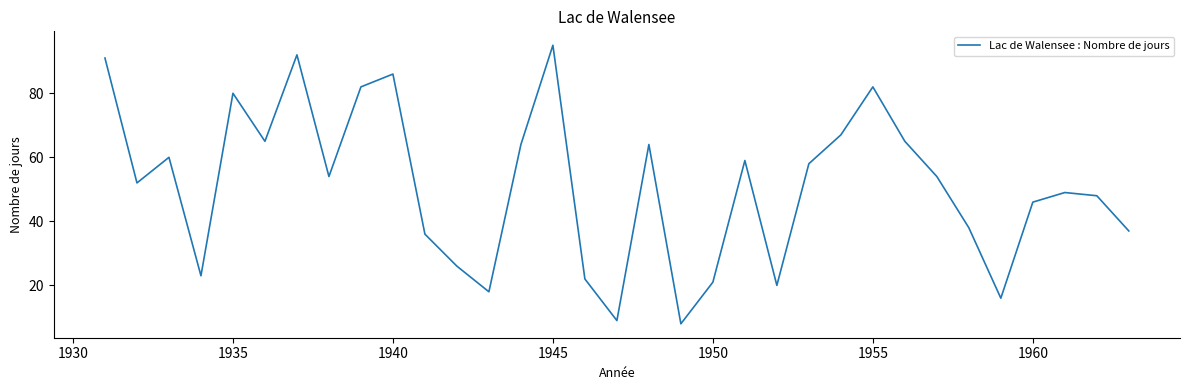

What is the smallest value displayed?

8